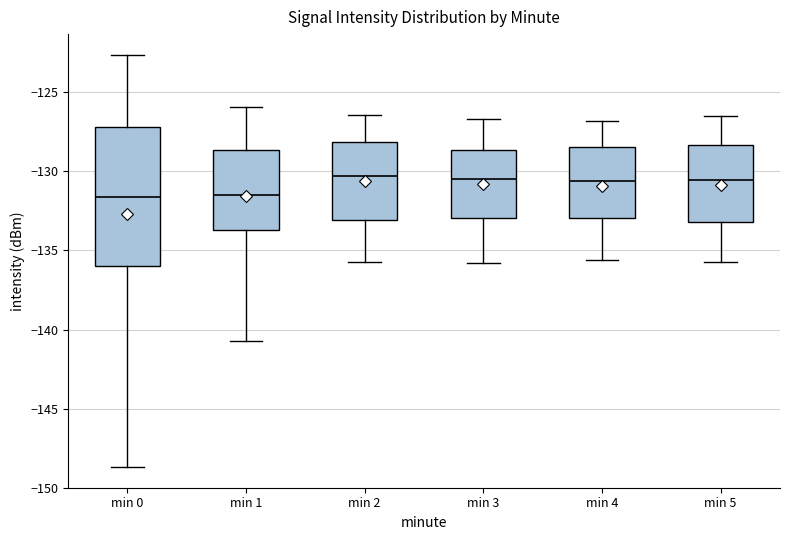

Where is the lower edge of the box for min 0 on the y-axis? The values are not printed on the chart, so give them approximately, as read against the axis.

-136.0